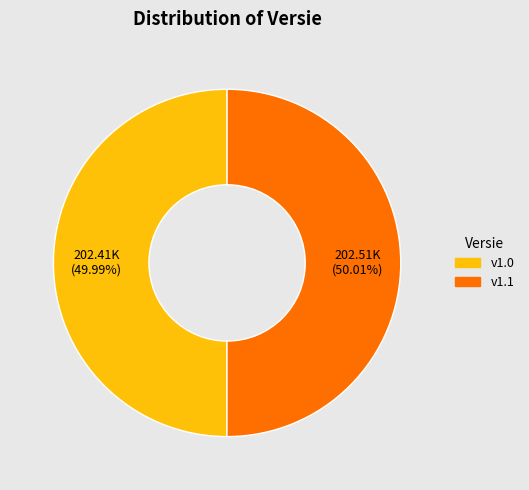

True or false: v1.1 accounts for 56% of the total.

False